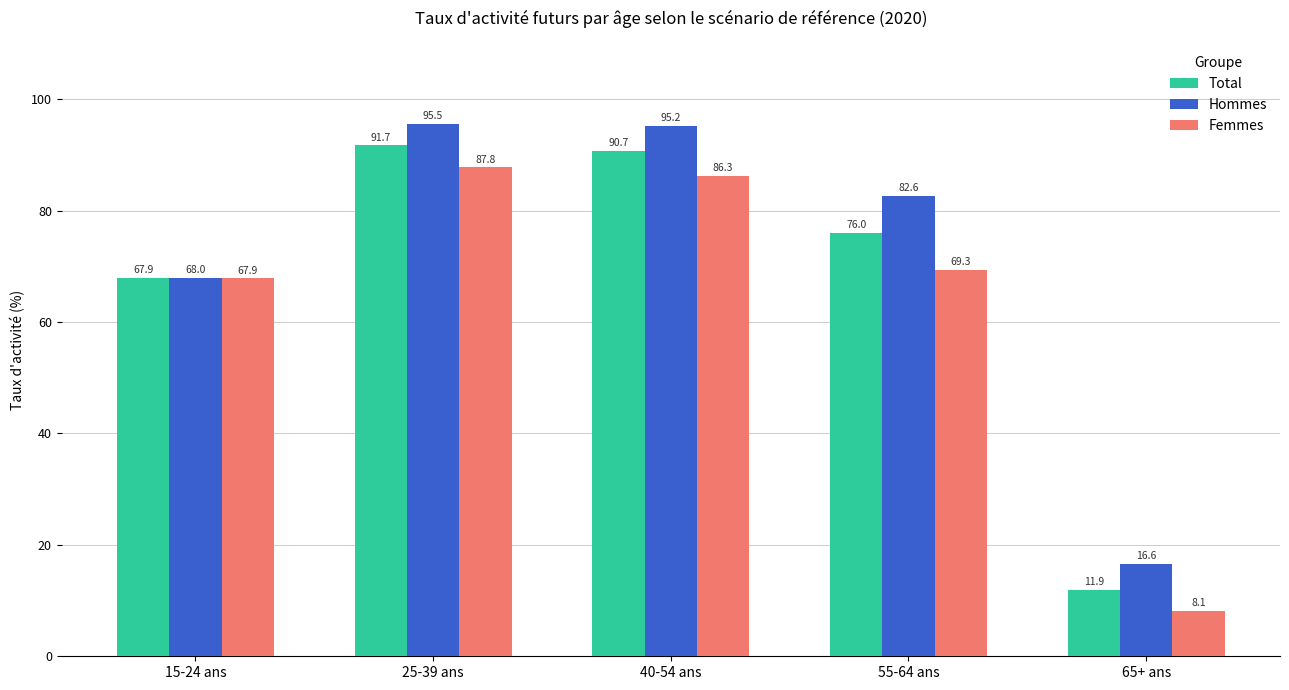

At 40-54 ans, list the series in order from largest to smallest.

Hommes, Total, Femmes